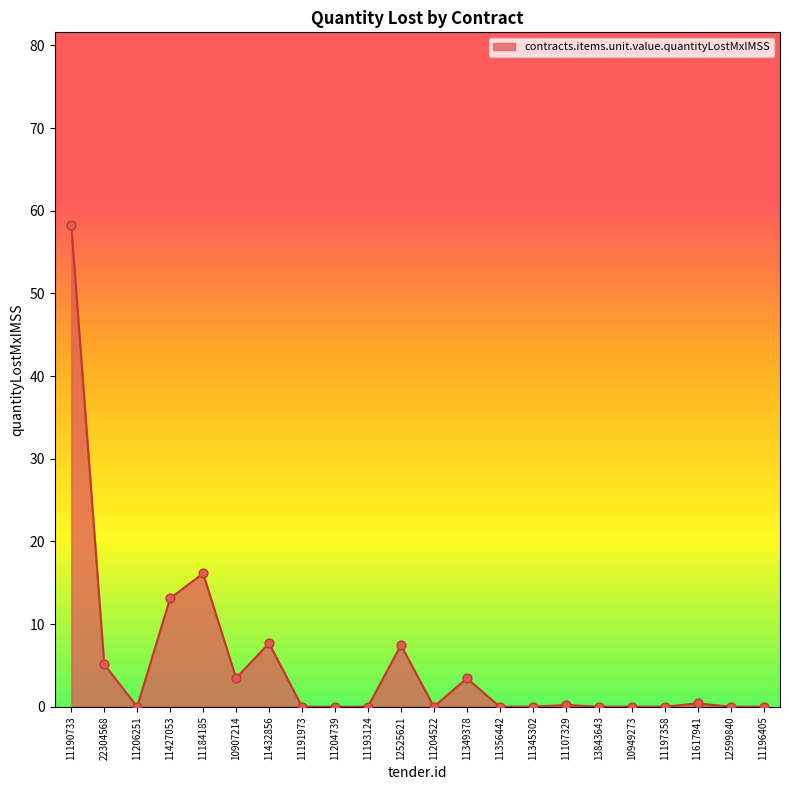

Between 11184185 and 12525621, which is larger?

11184185